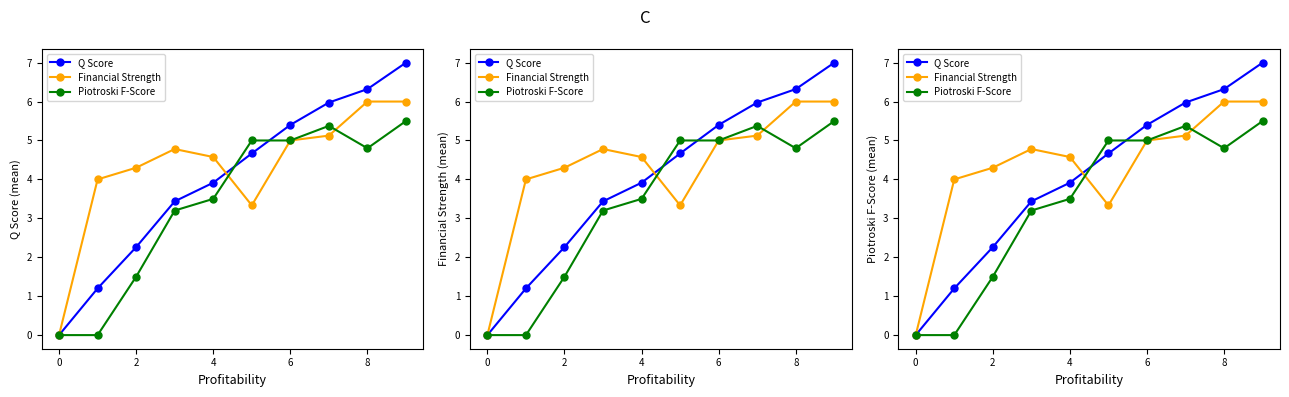

What is the difference between the highest and lowest values at 9?

1.5